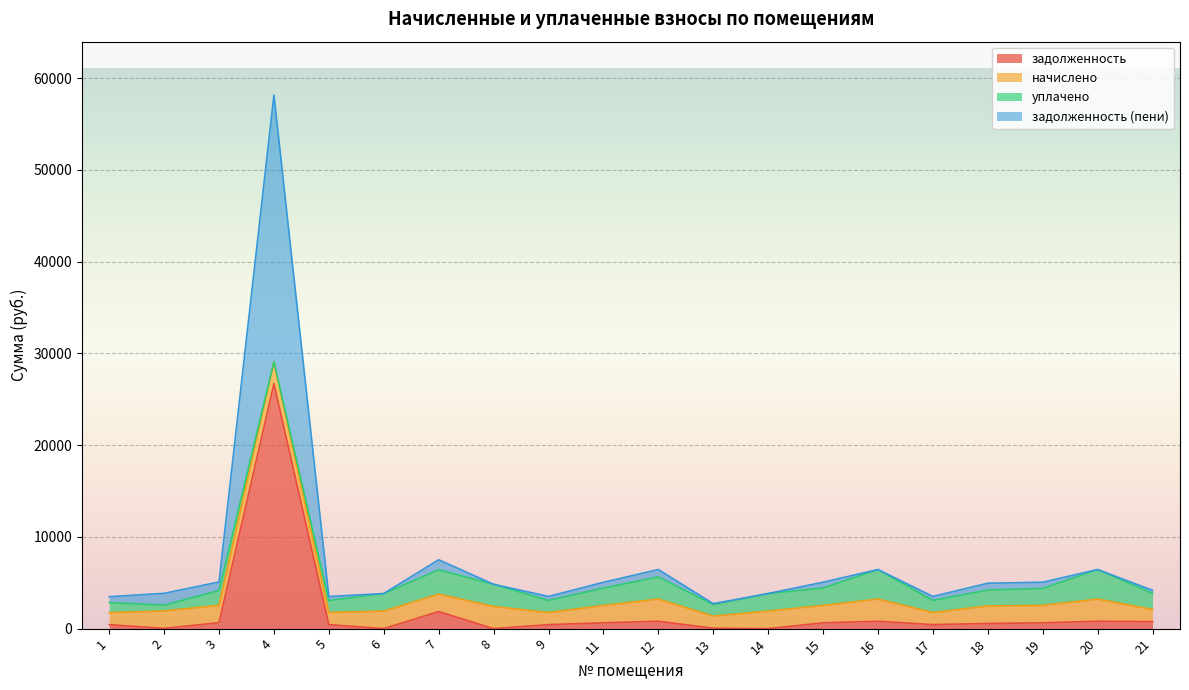

What is the average value of the задолженность series?

1833.3